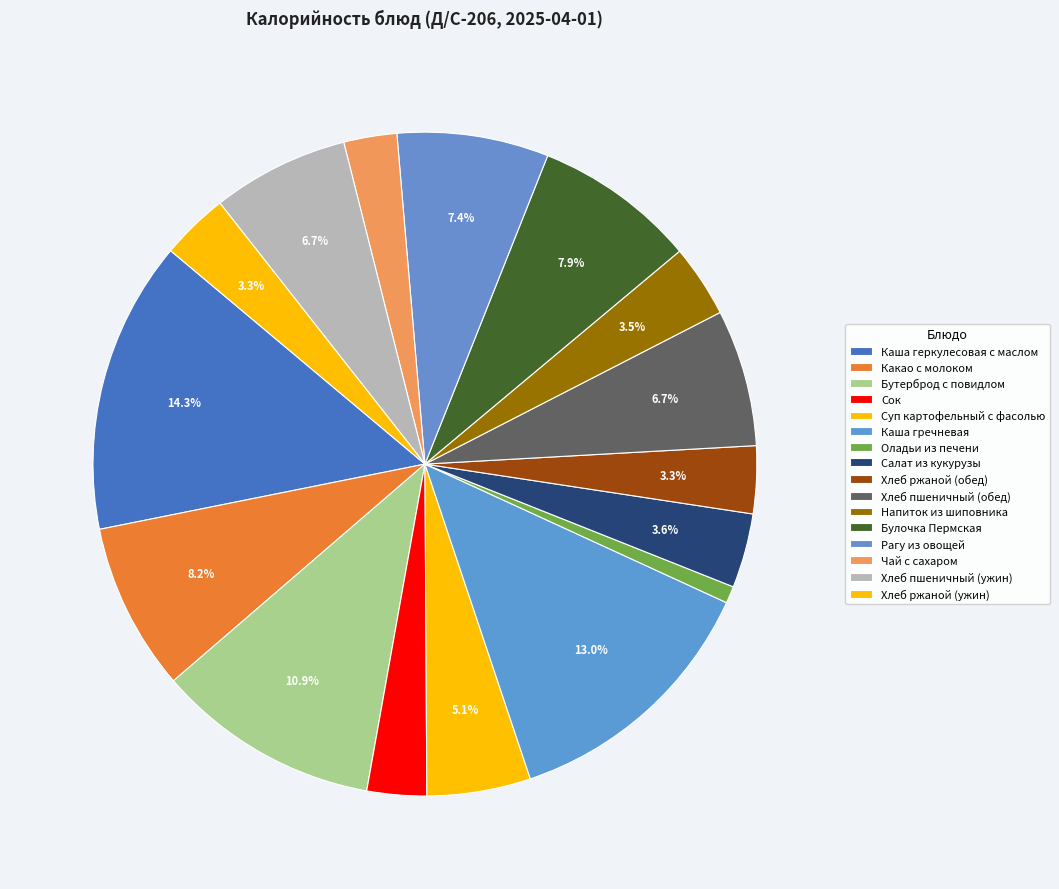

The Какао с молоком slice represents 8% of the pie. True or false?

True